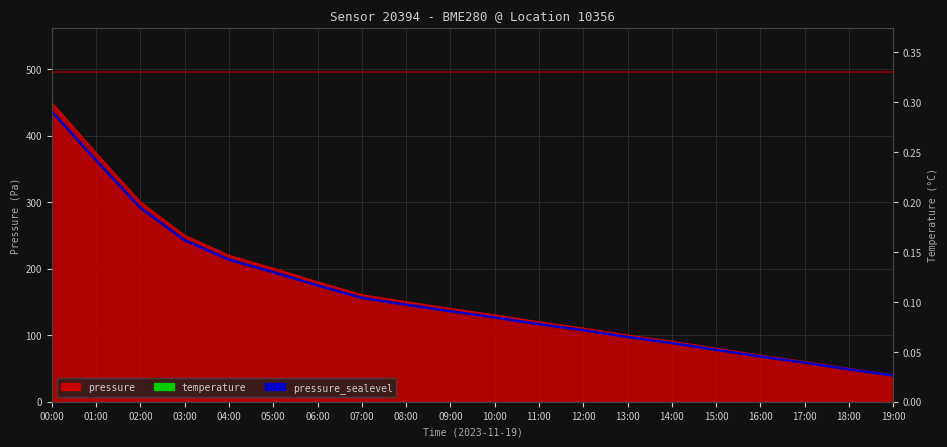

Is it true that temperature equals 12132.0 at 11:00?

False